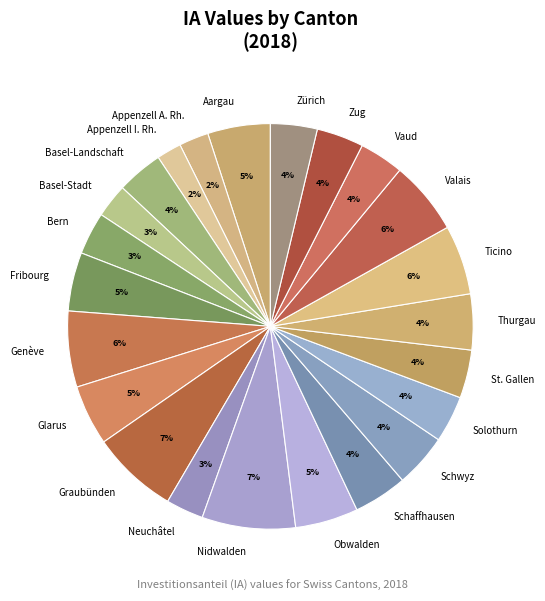

Is there any slice that represents more than half of the pie?

No